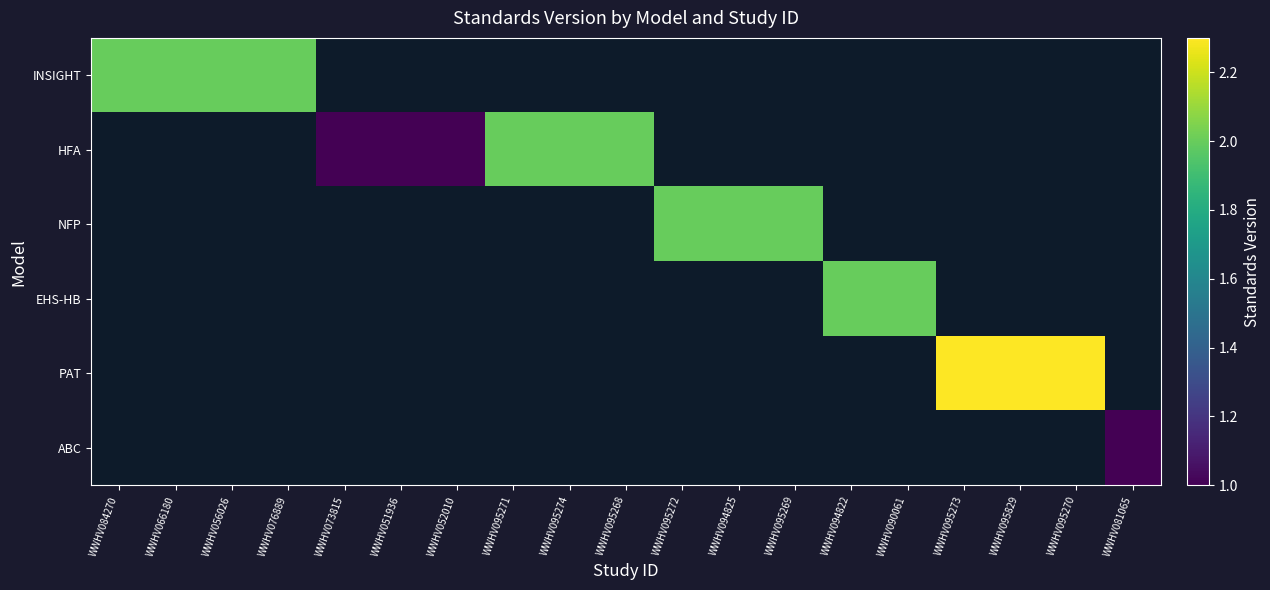

Between WWHV084270 and WWHV066180, which series saw the biggest shift?

INSIGHT